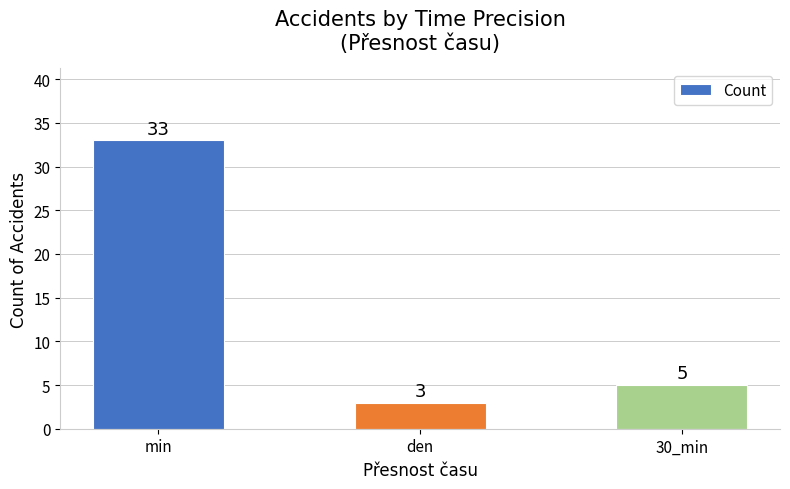

What is the smallest value displayed?

3